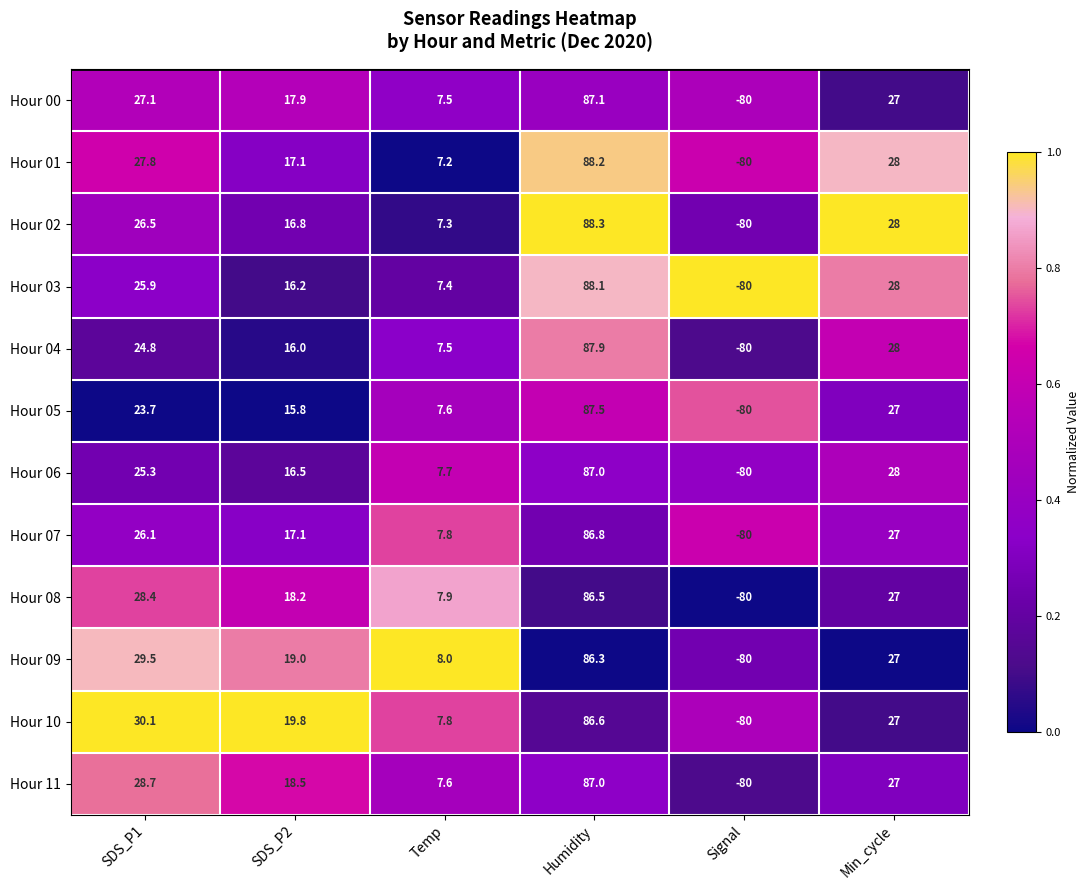

Where is Hour 03 nearest to the value 4?

Temp